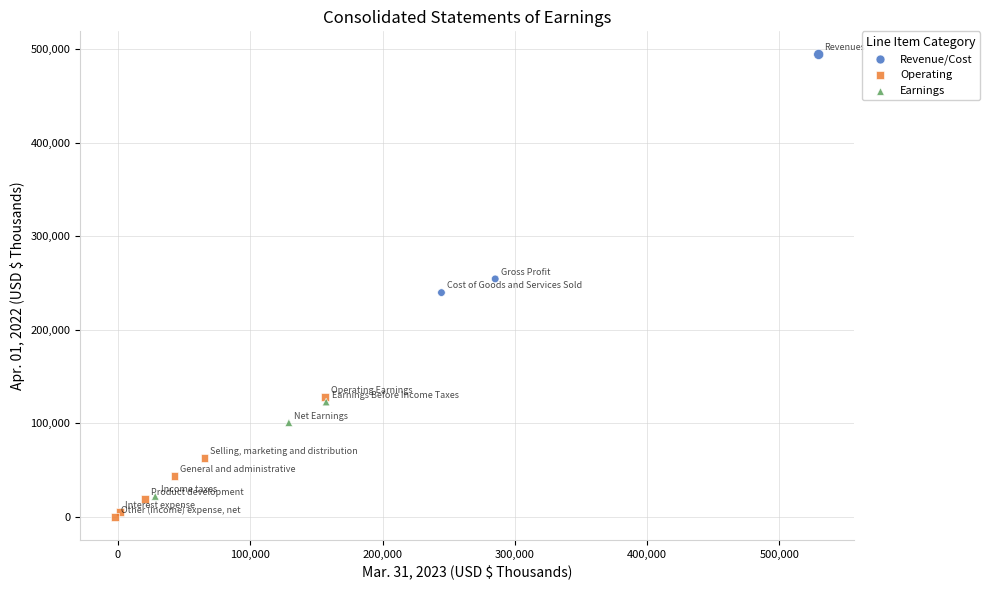

What are all the series names shown in the legend?

Revenue/Cost, Operating, Earnings